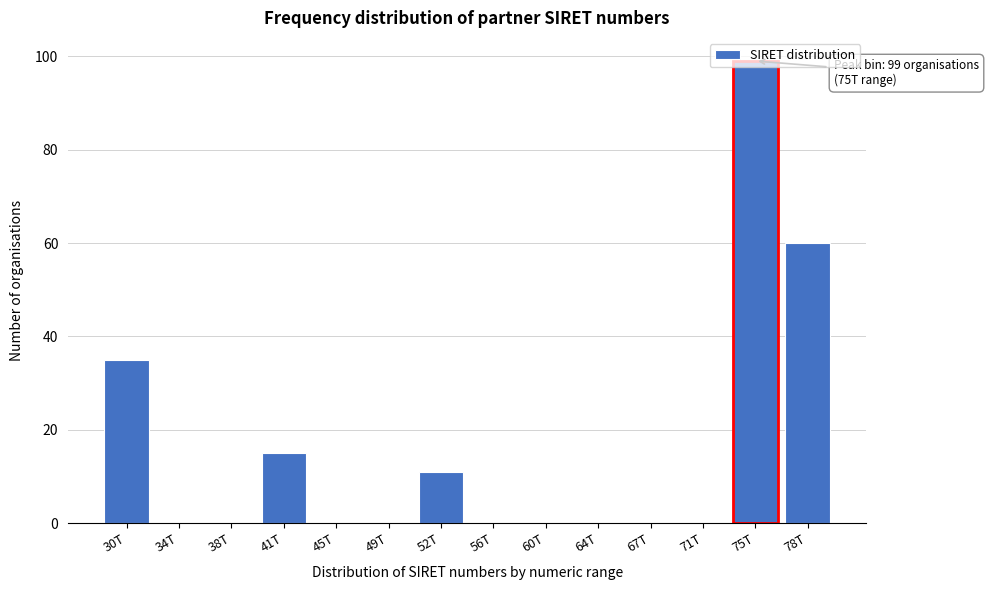

What is the change in value from 30T to 38T?

-35